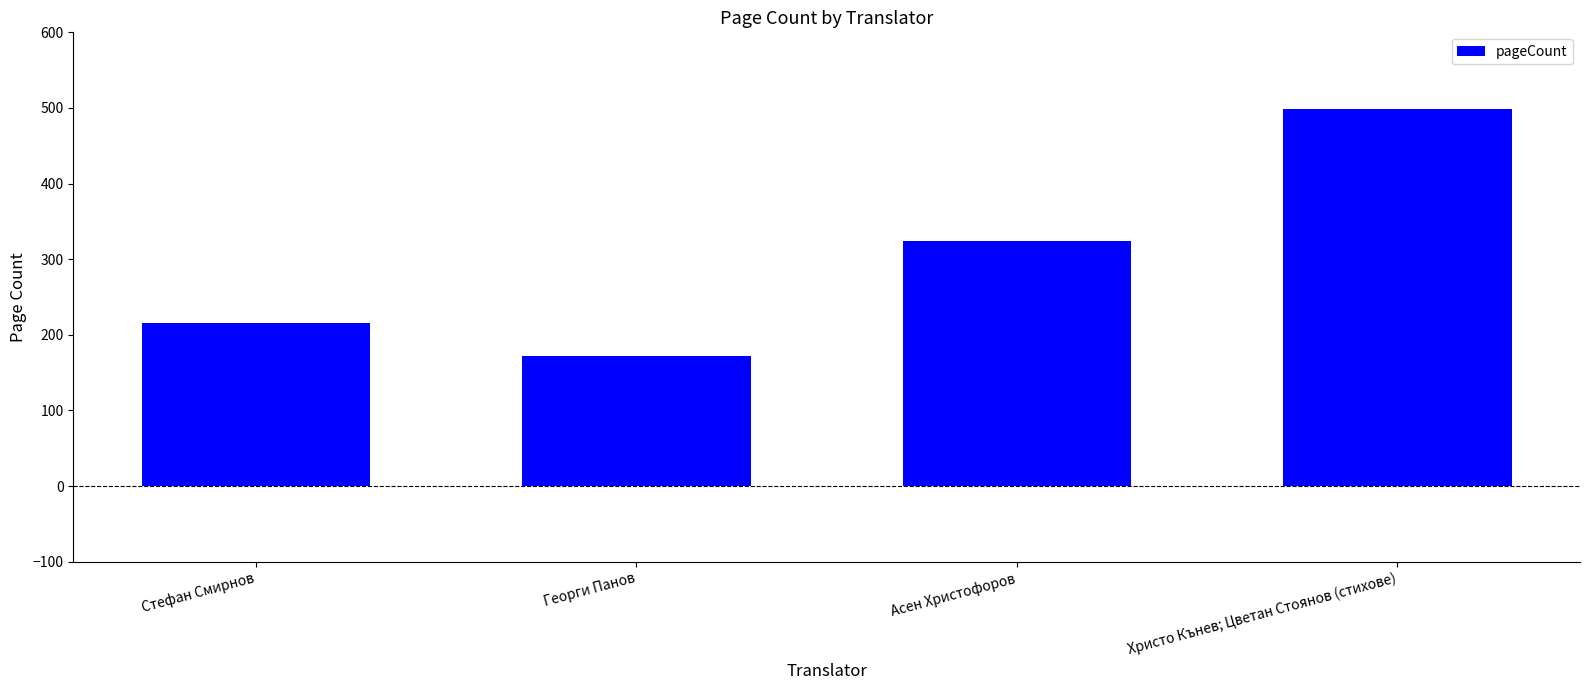

Reading left to right, extract all data points from this chart.

Стефан Смирнов=216	Георги Панов=172	Асен Христофоров=324	Христо Кънев; Цветан Стоянов (стихове)=498